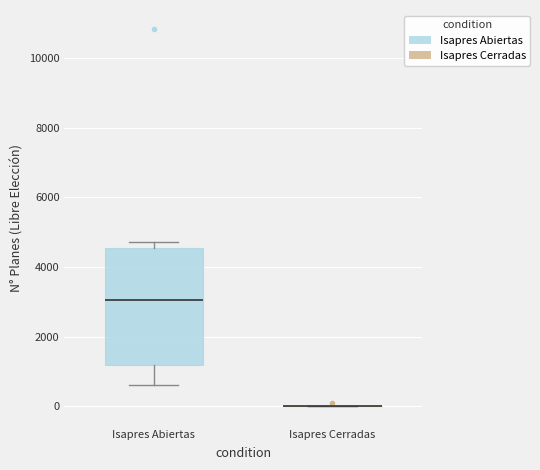

Reading left to right, read every box against the y-axis: the position of its median line, the range the box covers, and the ends of its whiskers. The values are not printed on the chart, so give them approximately, as read against the axis.

Isapres Abiertas: median 3000, box 1200 to 4600, whiskers 600 to 4800
Isapres Cerradas: box collapsed to a line at 0, whiskers 0 to 0